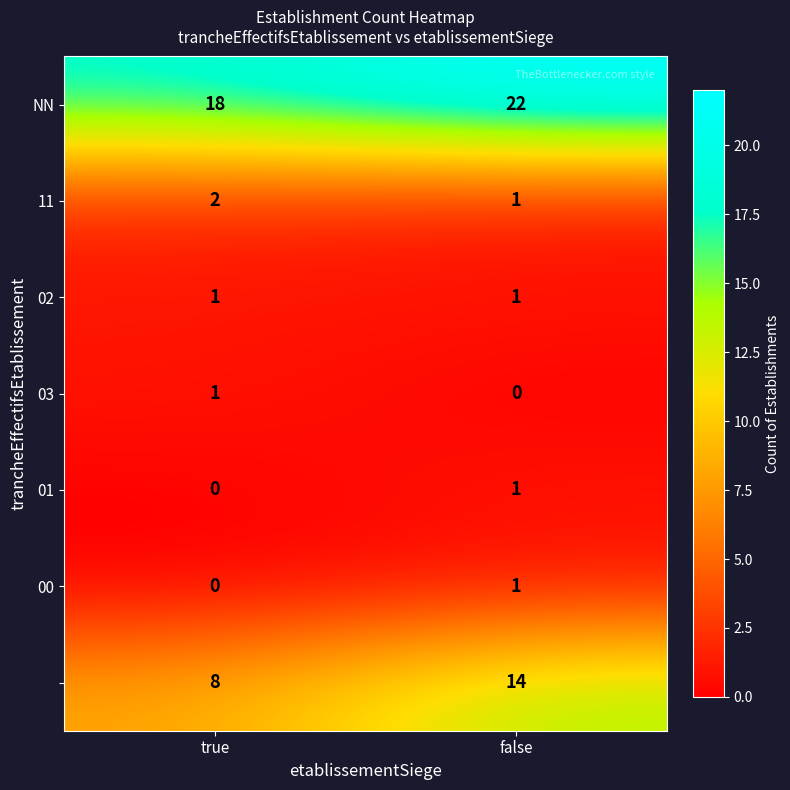

How many data points does each series have?

2